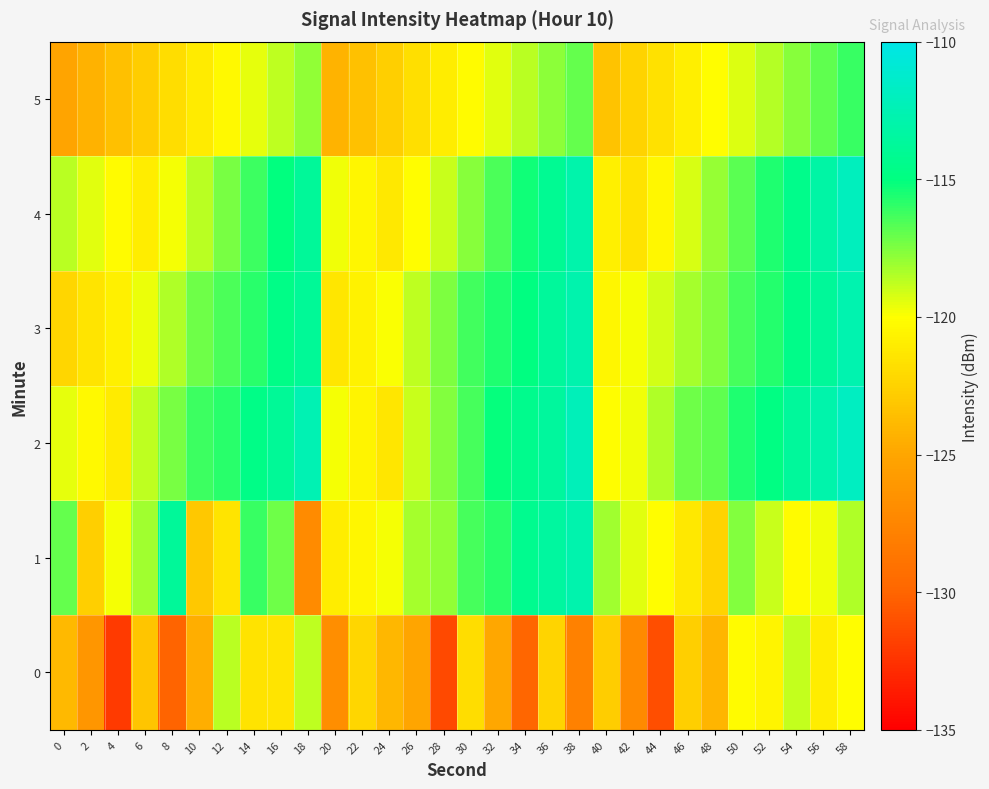

Rank the series at 36 from lowest to highest value.

0, 5, 4, 3, 2, 1